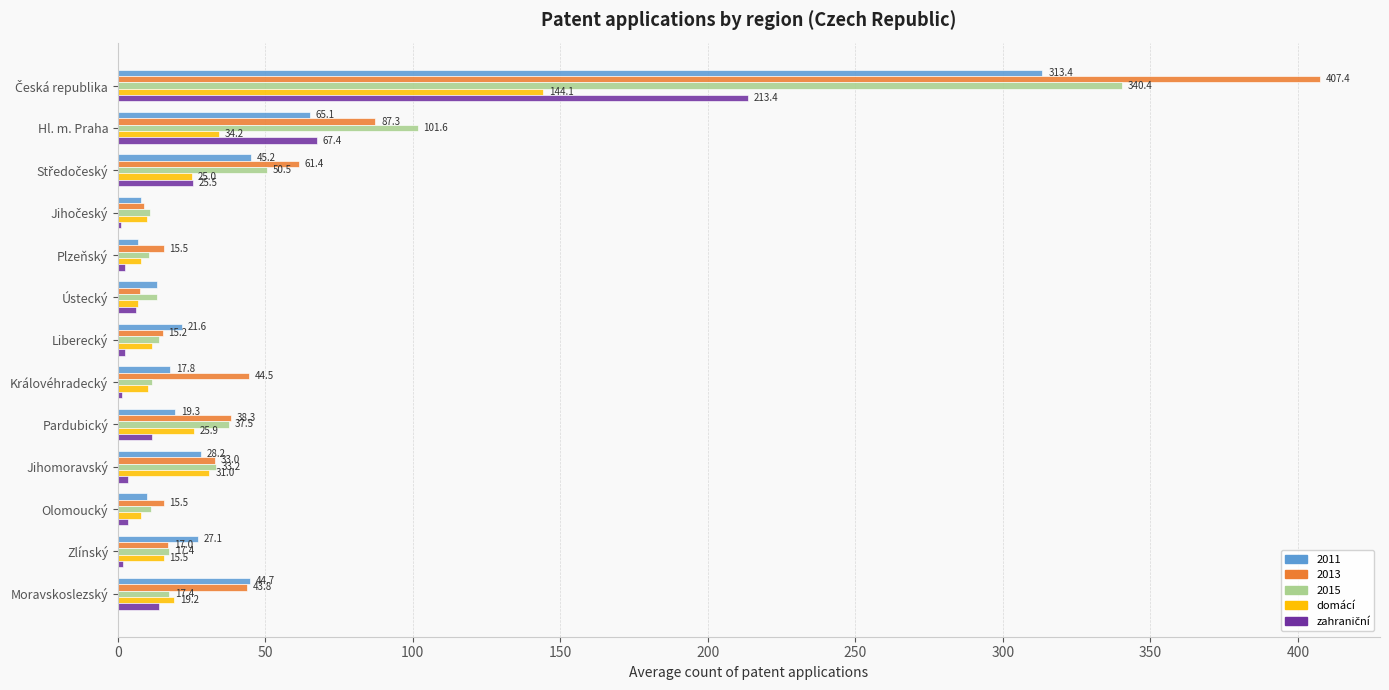

Where is 2015 nearest to the value 175?

Hl. m. Praha